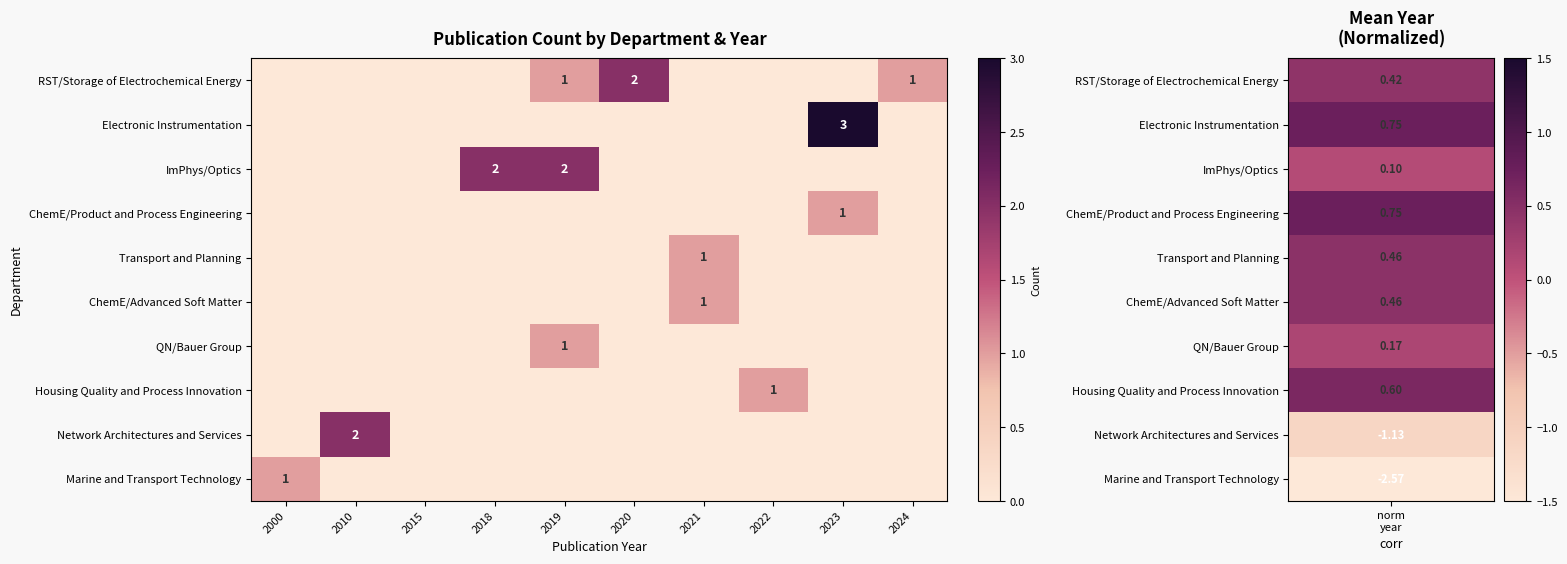

Which series has the largest total across all categories?

RST/Storage of Electrochemical Energy